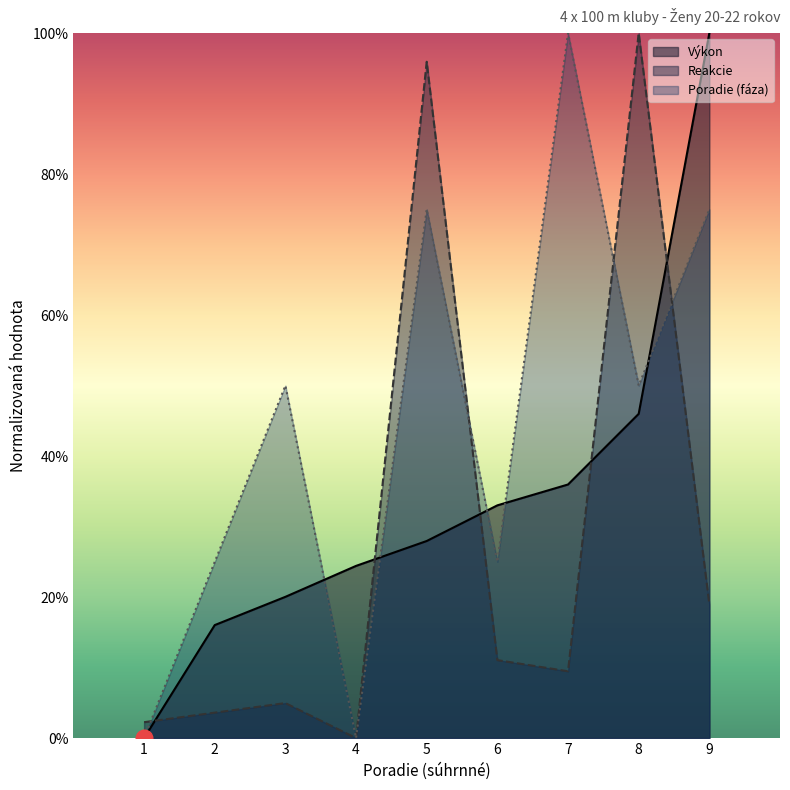

Is it true that Výkon equals 0.8 at 8?

False